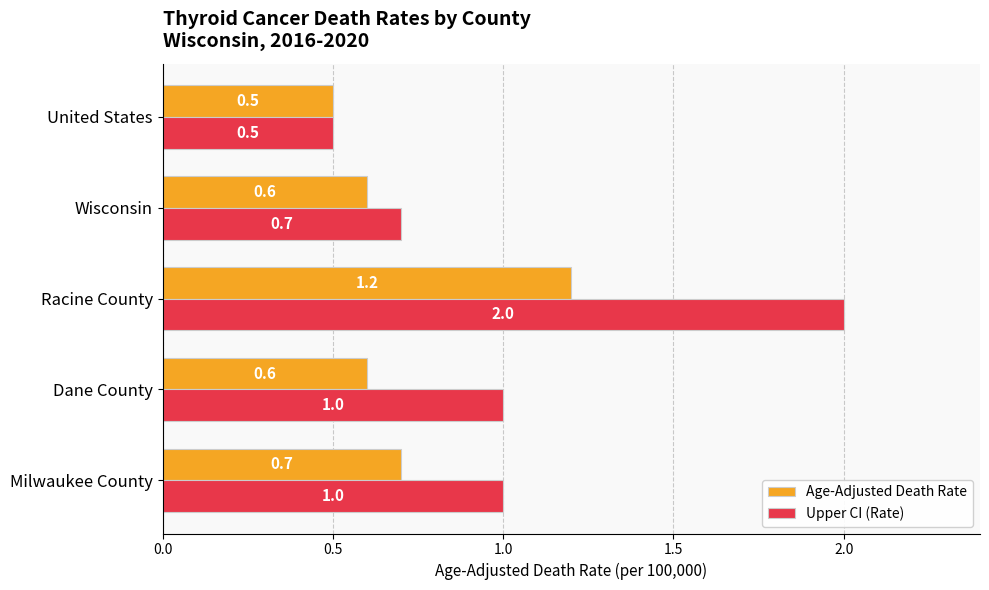

True or false: Upper CI (Rate) has a value of 2.0 at Racine County.

True